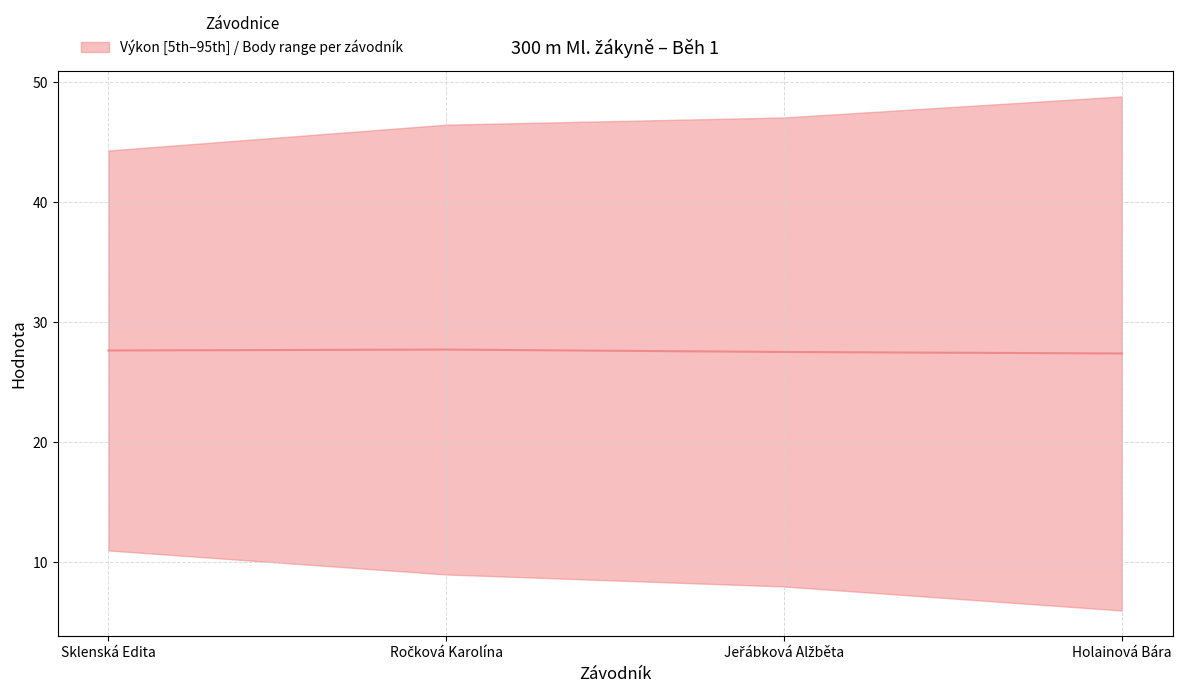

Reading left to right, transcribe all the data shown in this chart.

27.6	27.7	27.5	27.4